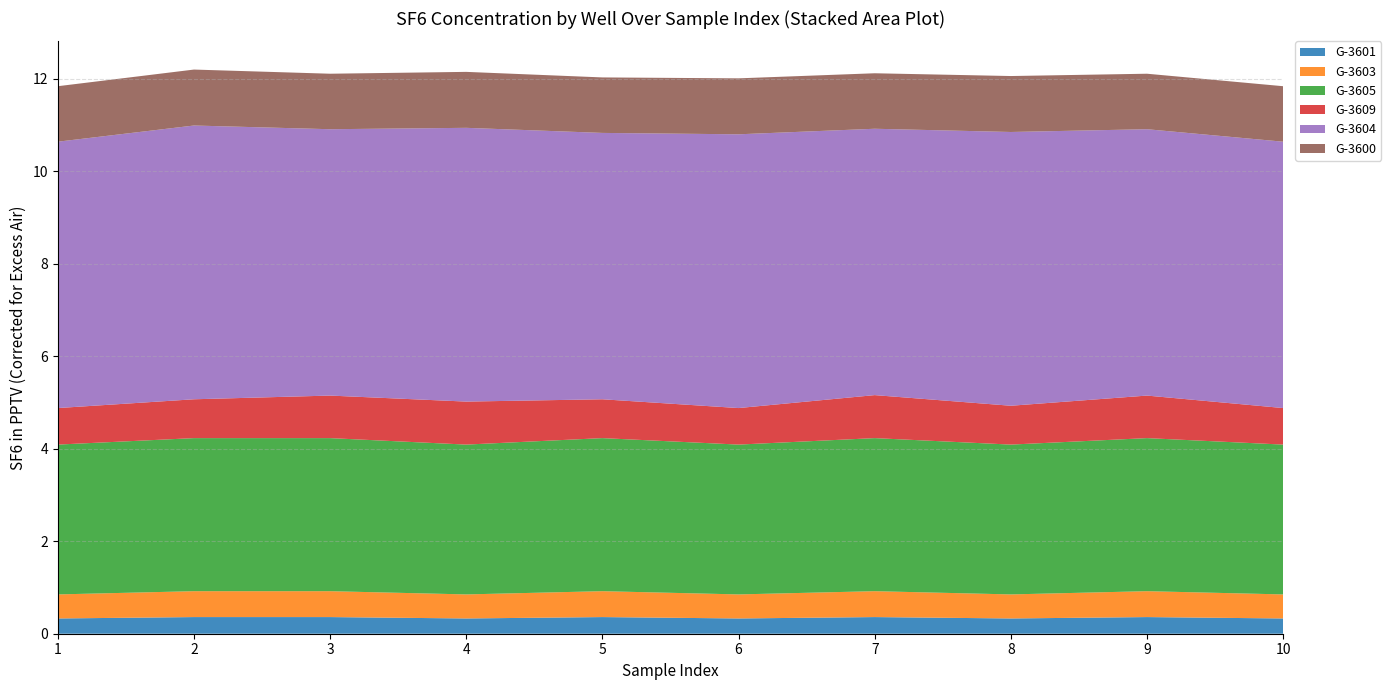

Reading right to left, list all the values displayed in this chart.

G-3601: 10=0.3	9=0.4	8=0.3	7=0.4	6=0.3	5=0.4	4=0.3	3=0.4	2=0.4	1=0.3
G-3603: 10=0.5	9=0.6	8=0.5	7=0.6	6=0.5	5=0.6	4=0.5	3=0.6	2=0.6	1=0.5
G-3605: 10=3.2	9=3.3	8=3.2	7=3.3	6=3.2	5=3.3	4=3.2	3=3.3	2=3.3	1=3.2
G-3609: 10=0.8	9=0.9	8=0.8	7=0.9	6=0.8	5=0.8	4=0.9	3=0.9	2=0.8	1=0.8
G-3604: 10=5.8	9=5.8	8=5.9	7=5.8	6=5.9	5=5.8	4=5.9	3=5.8	2=5.9	1=5.8
G-3600: 10=1.2	9=1.2	8=1.2	7=1.2	6=1.2	5=1.2	4=1.2	3=1.2	2=1.2	1=1.2